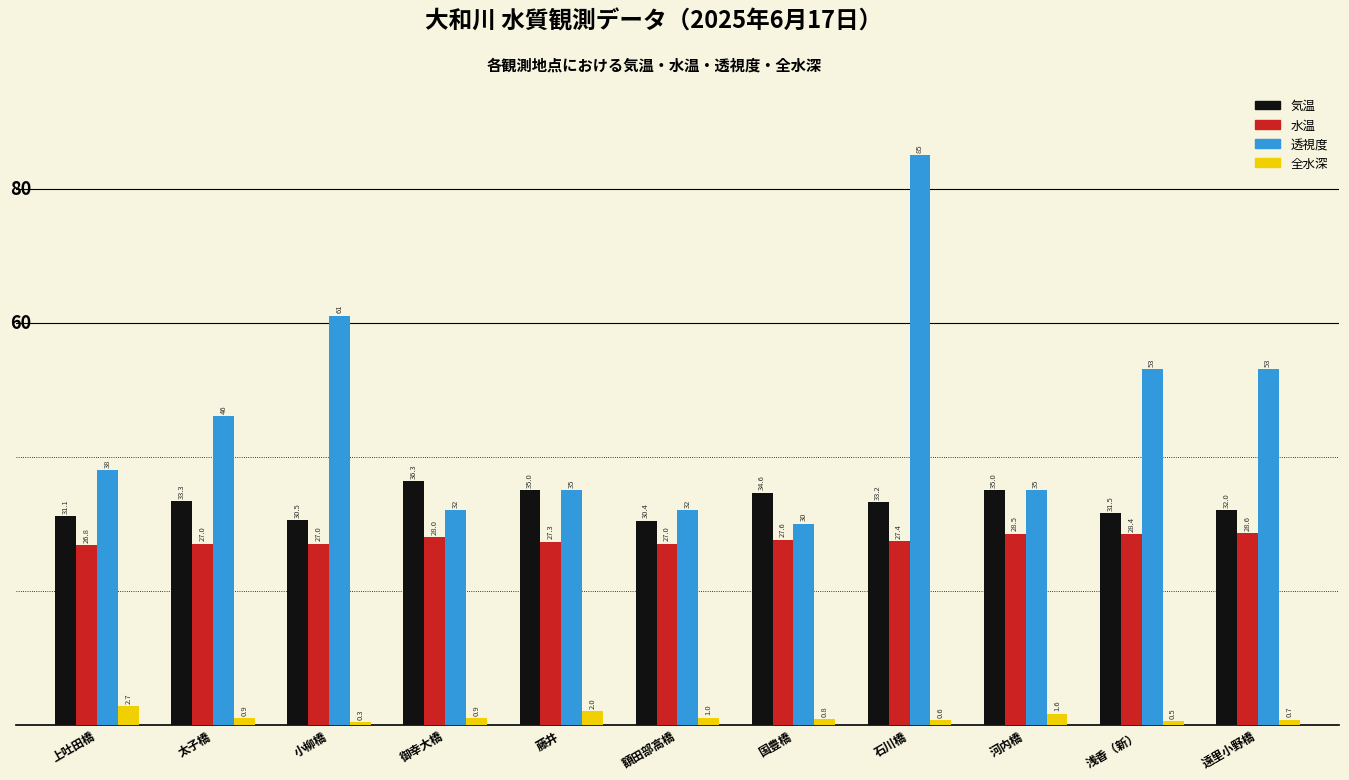

At which label does 気温 first exceed 33?

太子橋